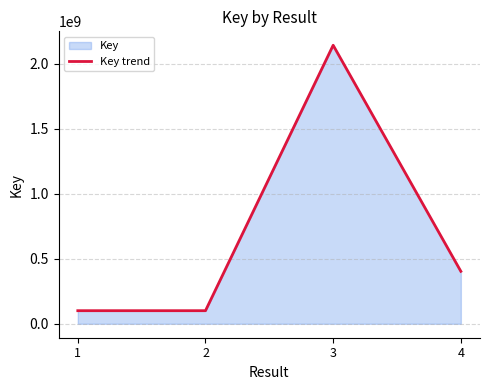

What is the smallest value displayed?

100722723